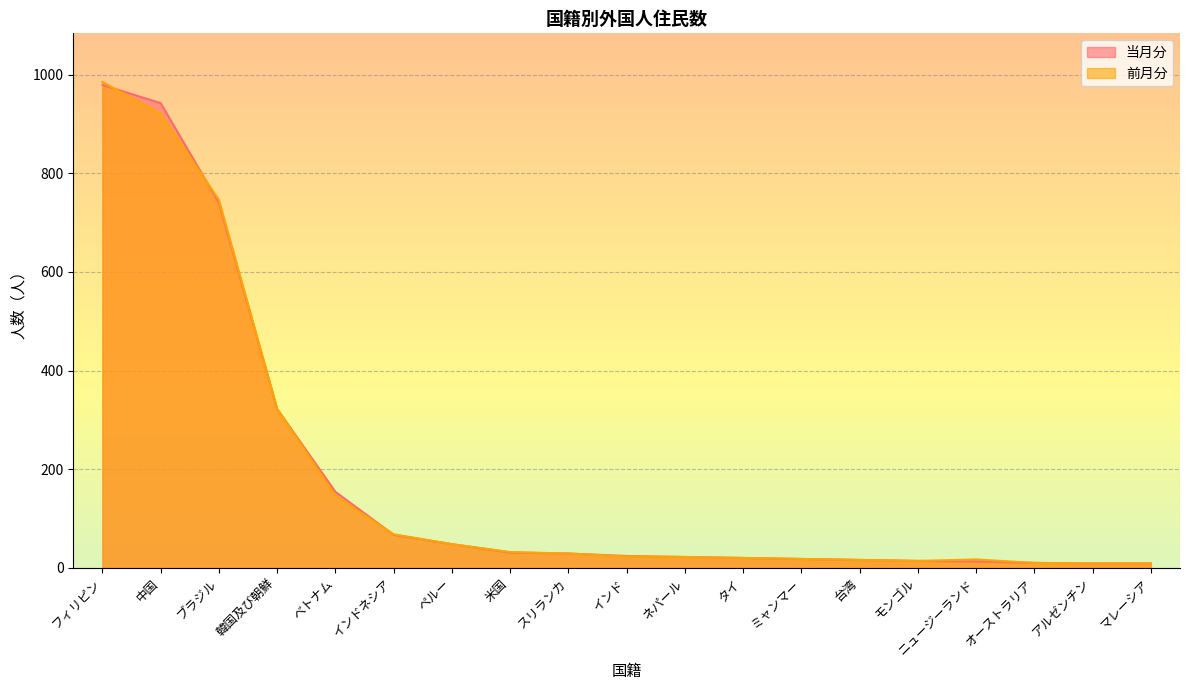

How many lines are shown in the chart?

2